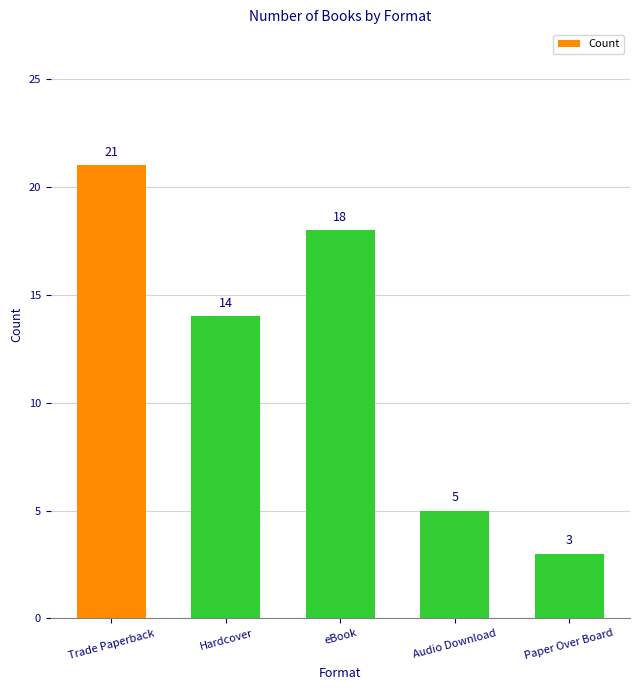

Are the bars horizontal?

No